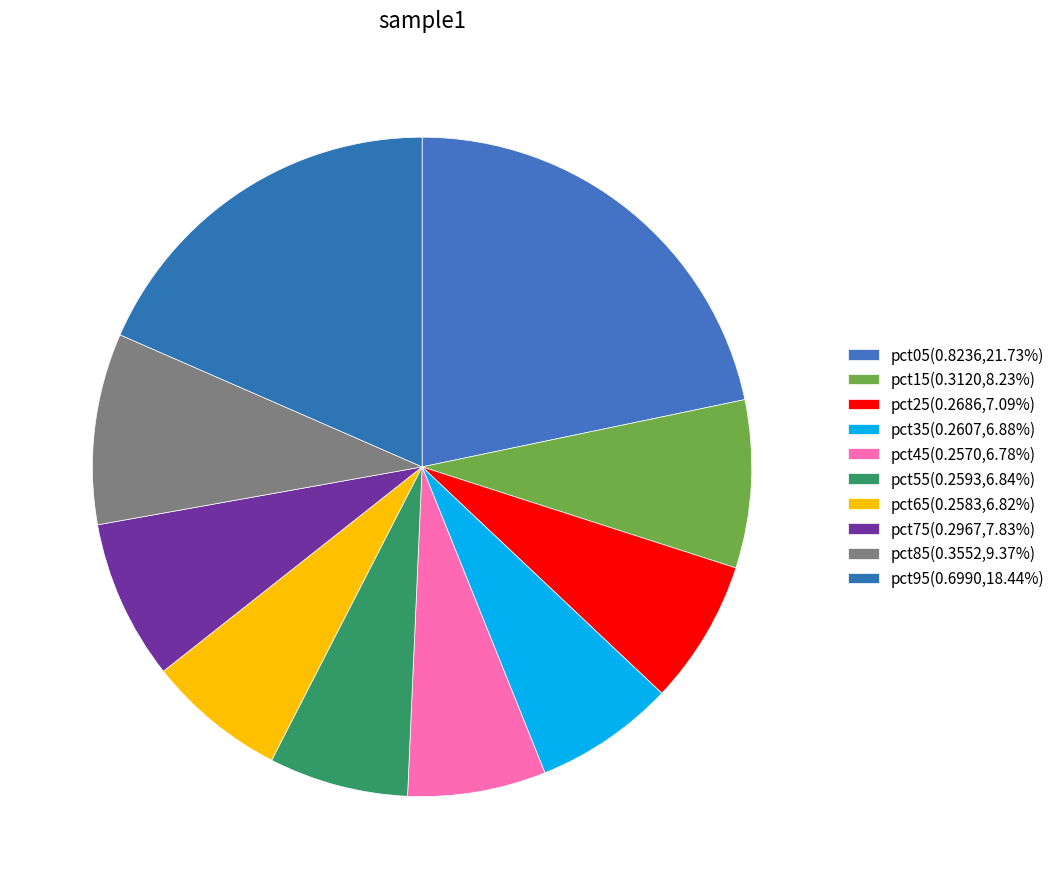

Count the number of slices in the pie.

10